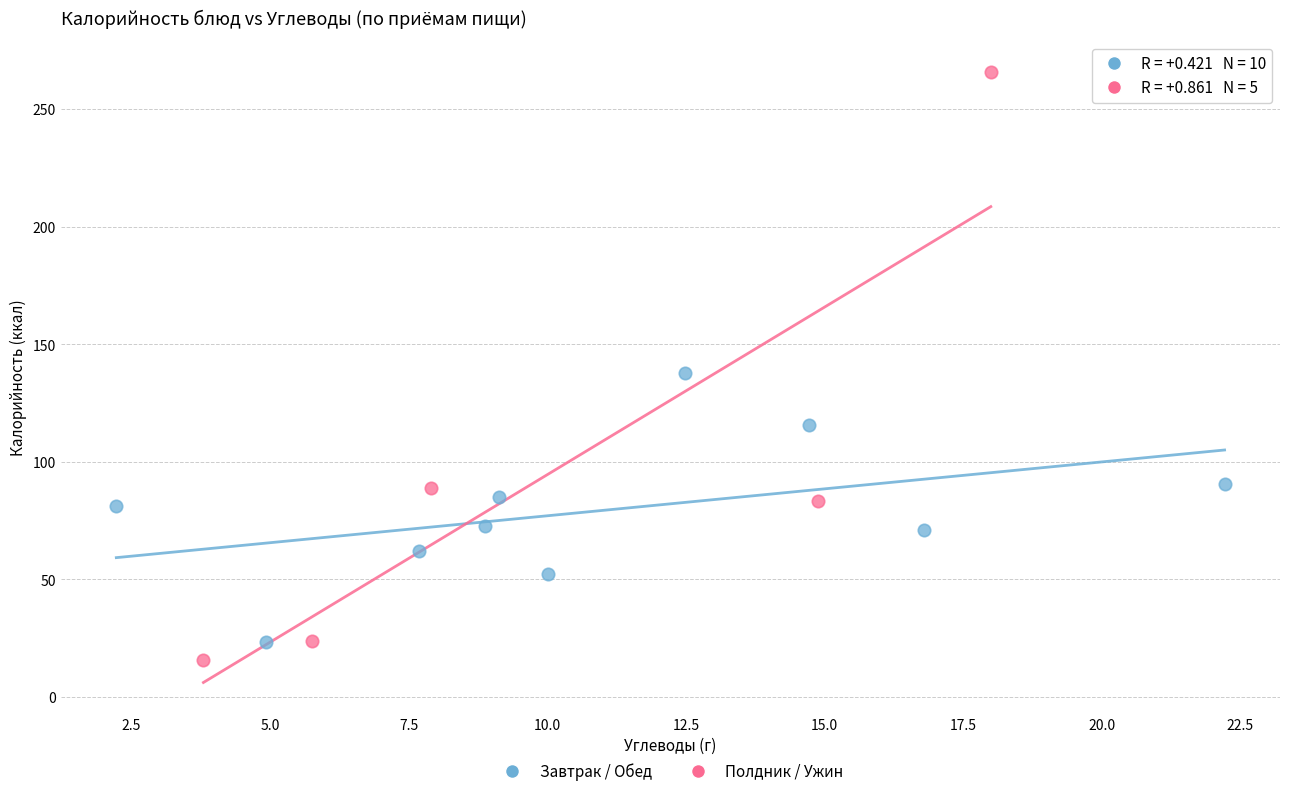

Which series has the widest spread of Y values?

Полдник / Ужин